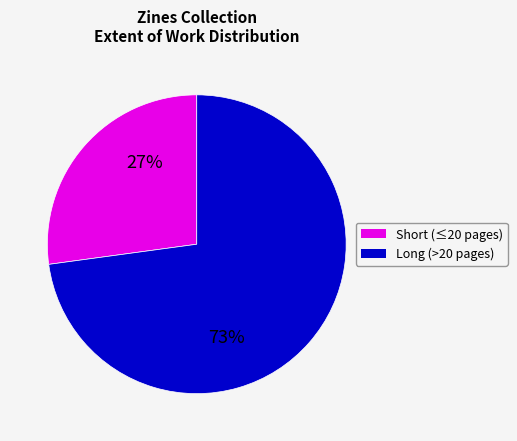

To the nearest percent, what is the average slice percentage?

50%